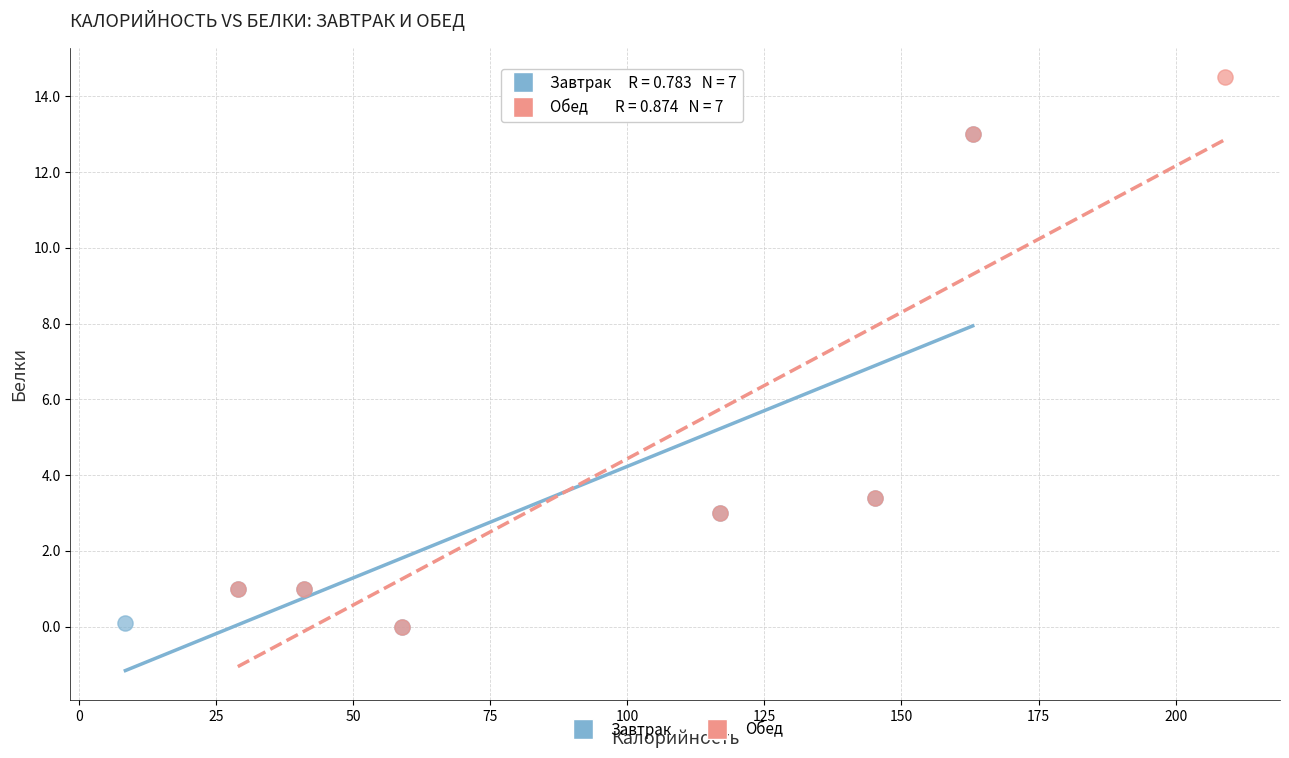

Which series contains the highest Y value?

Обед